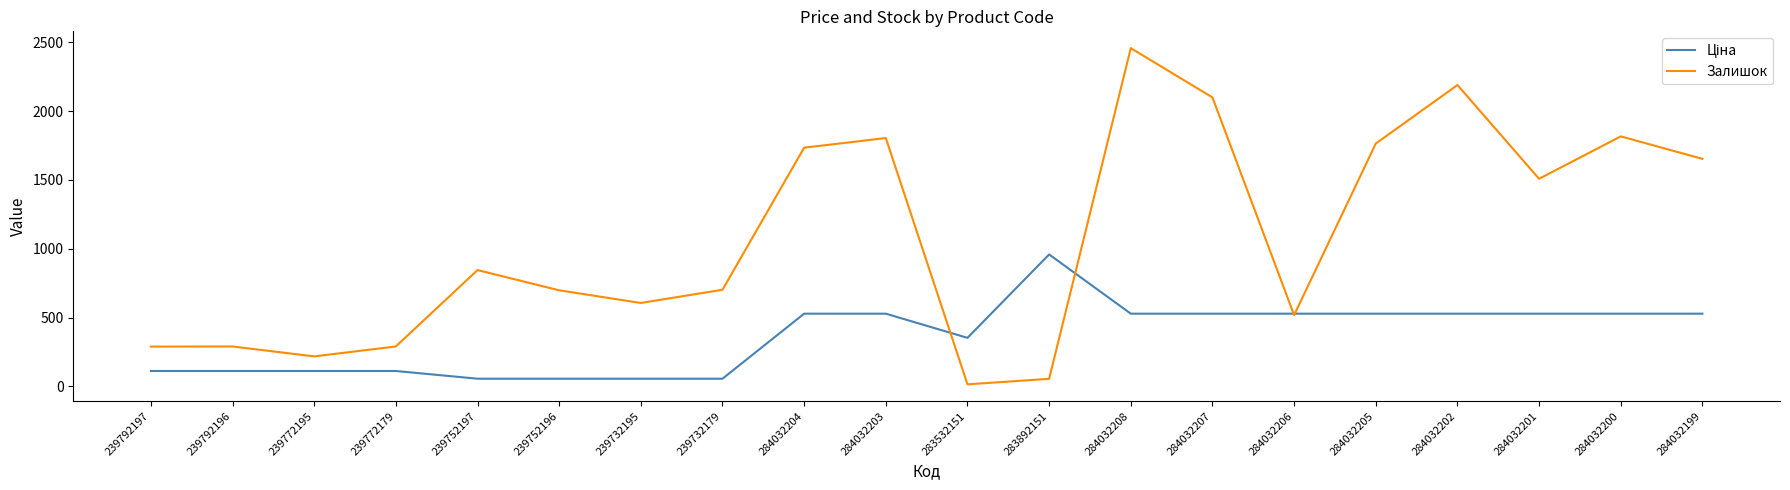

What is the total value across all series at 239792197?

400.8